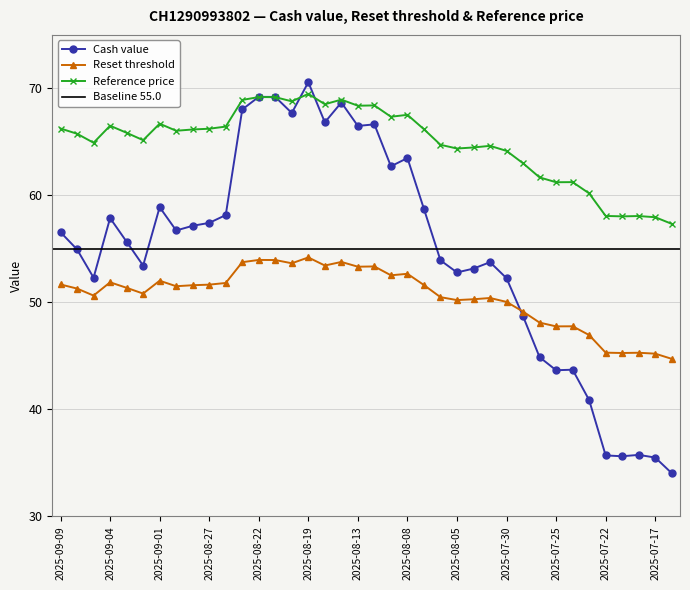

Which series ends up on top after the final intersection of Reference price and Cash value?

Reference price